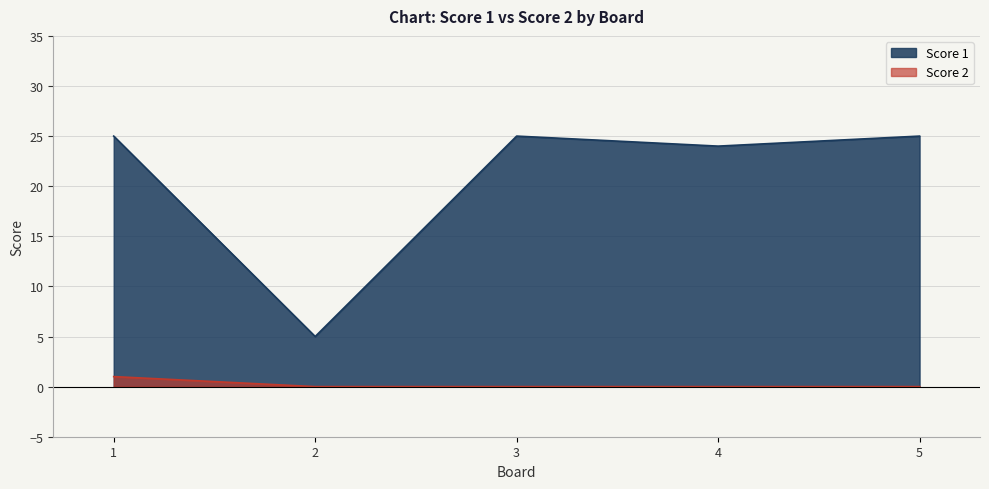

At which label is Score 2 closest to 0?

2